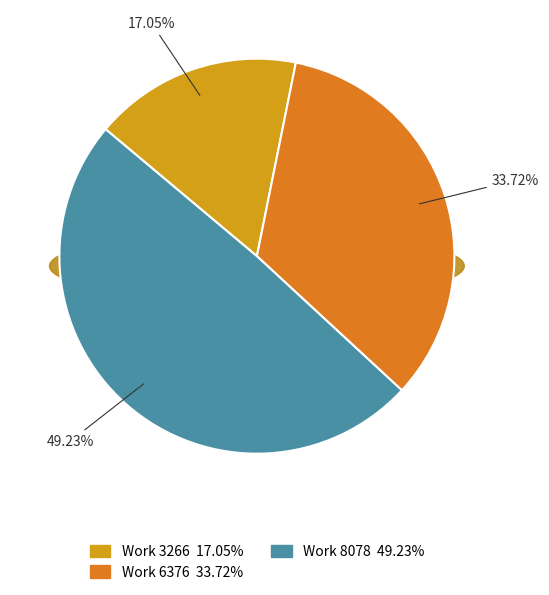

To the nearest percent, what is the difference between the largest and smallest slice percentages?

32%